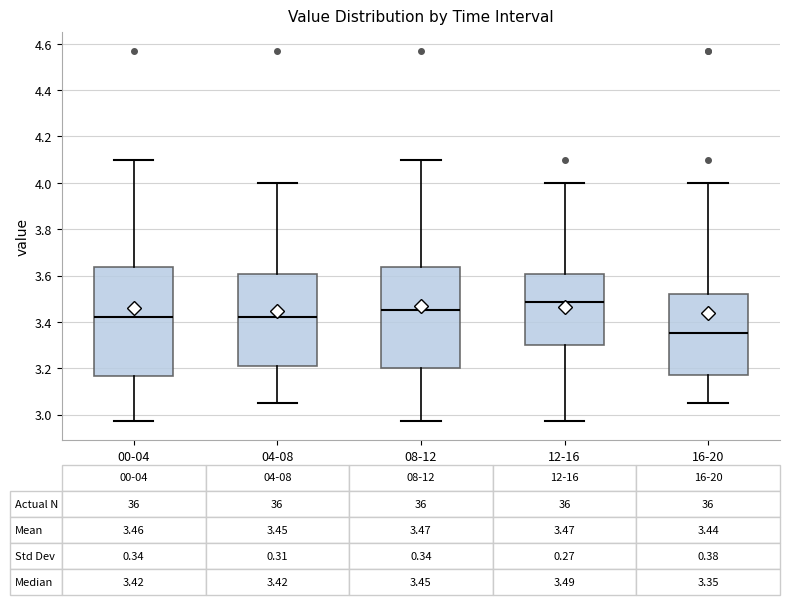

Which box's median line is the lowest?

16-20